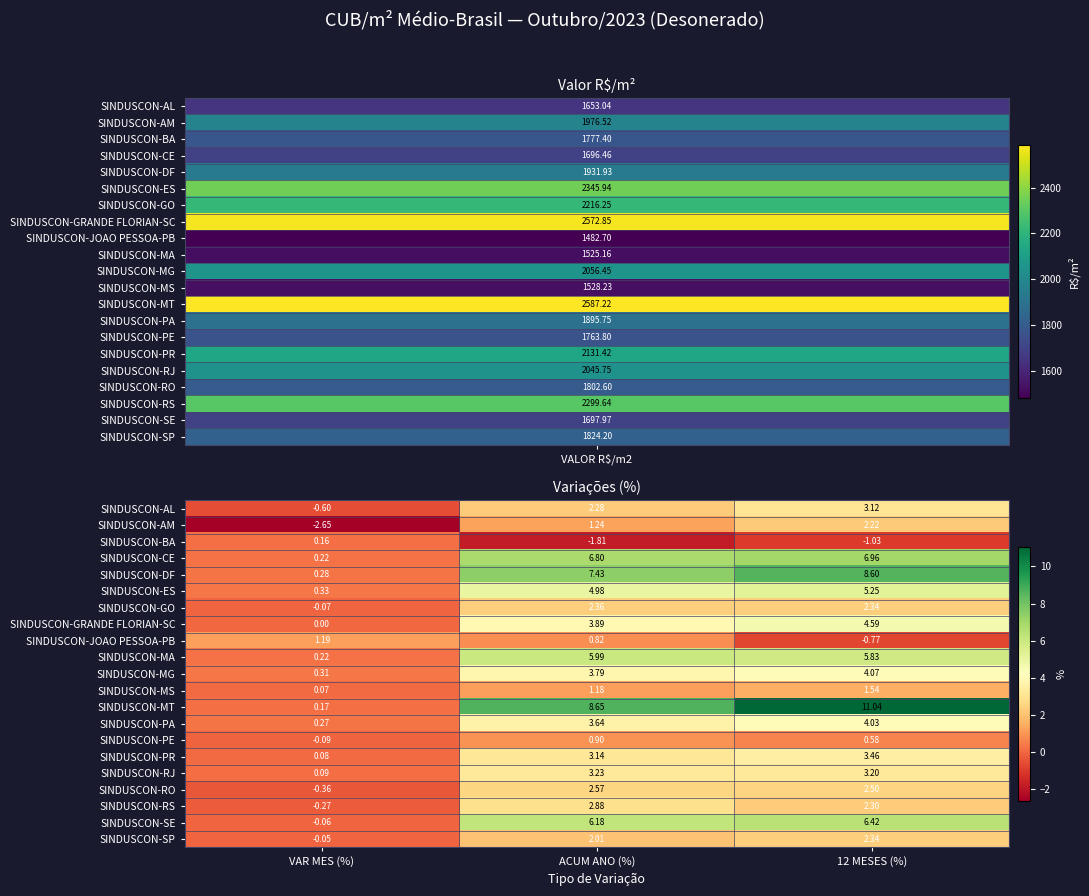

Which series has the widest spread of values?

SINDUSCON-MT